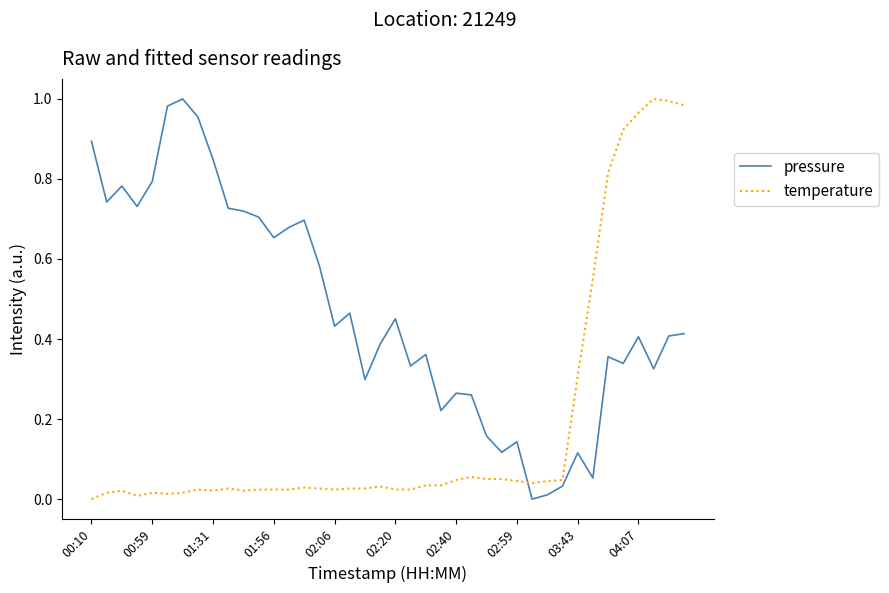

Rank the series by their average value, from lowest to highest.

temperature, pressure